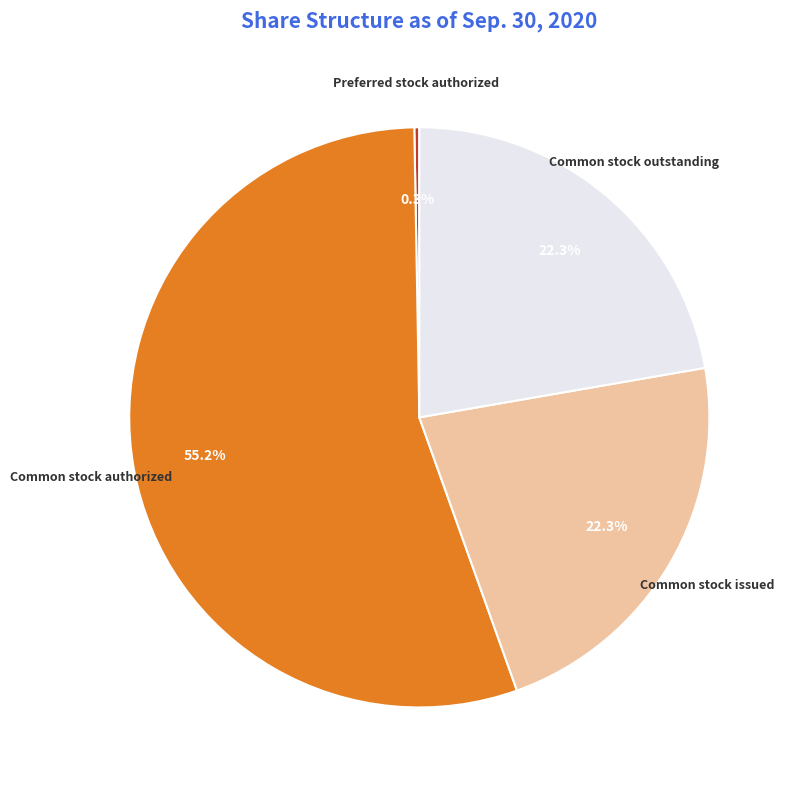

Which slice is the largest?

Common stock authorized